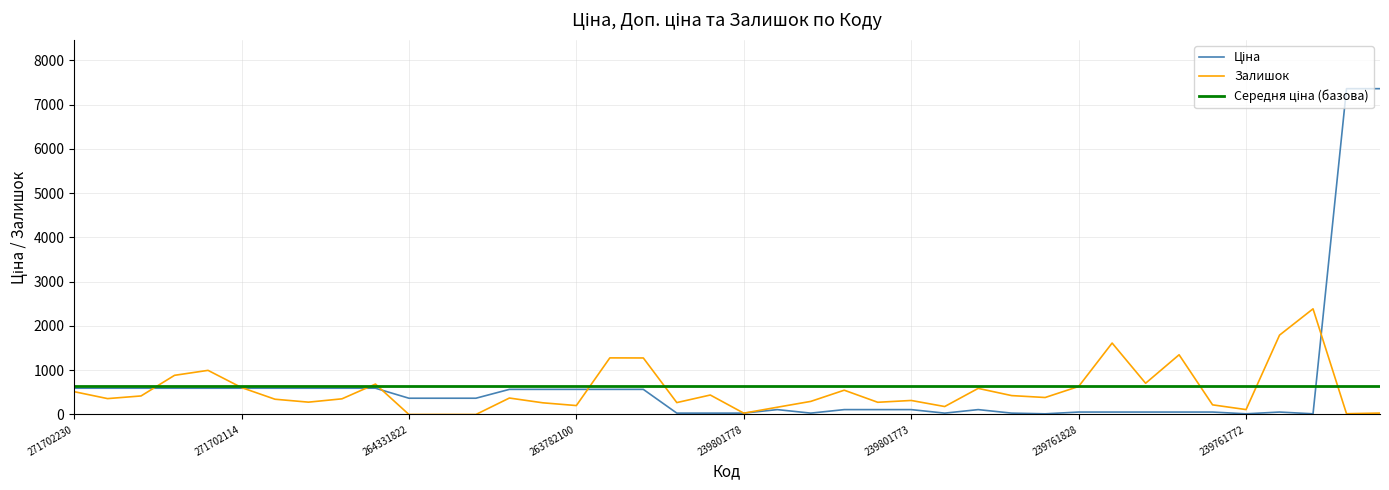

What is the maximum value for Залишок?

2387.0